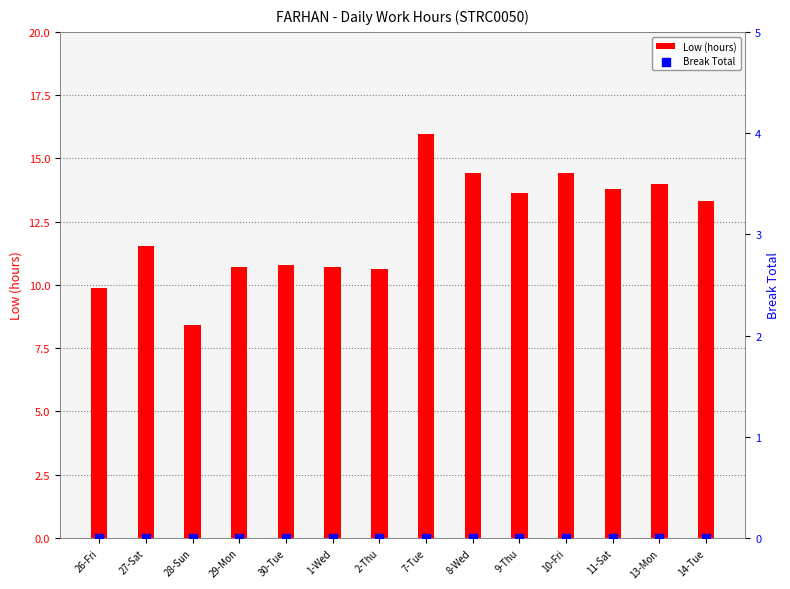

Which series has the largest Y range (max minus min)?

Low (hours)